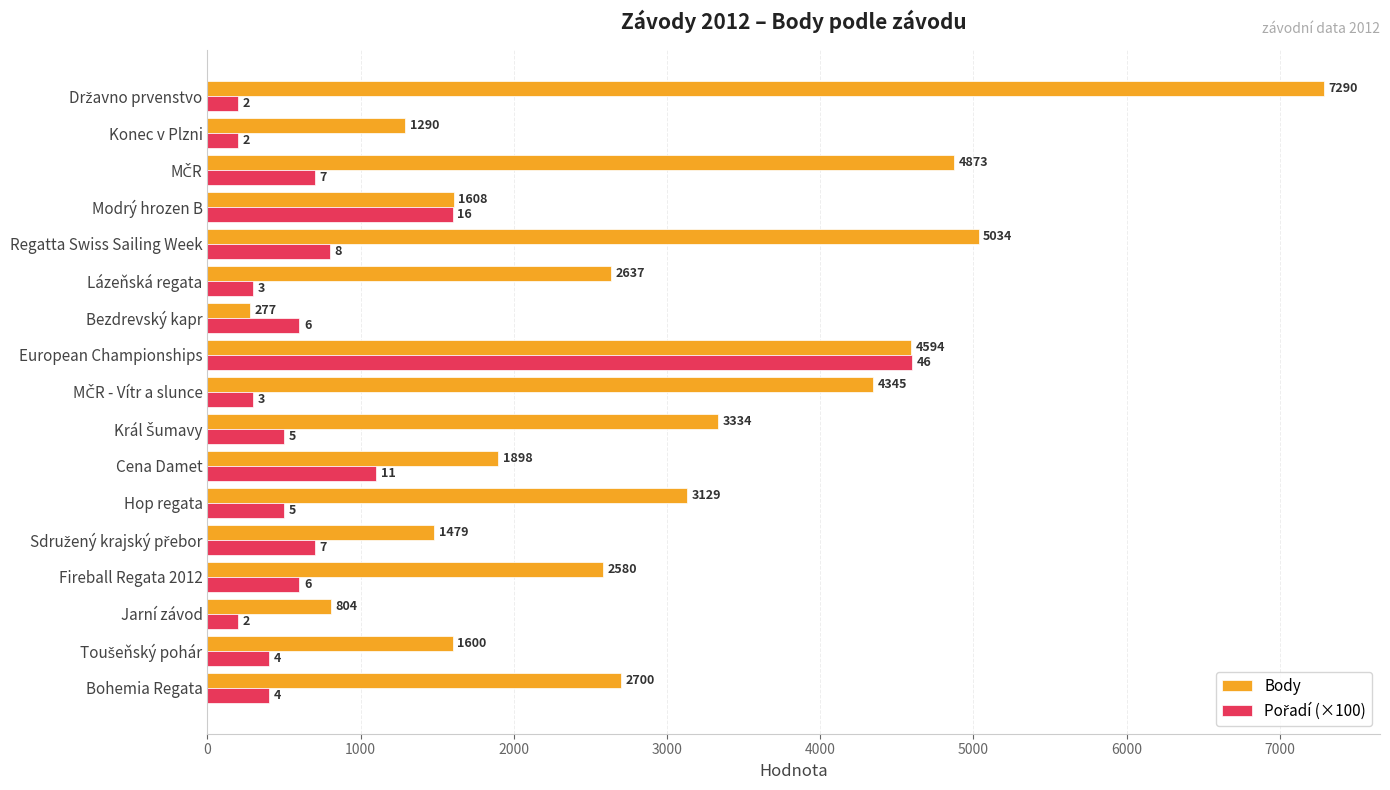

The Body series shows 4098 at Bohemia Regata. True or false?

False